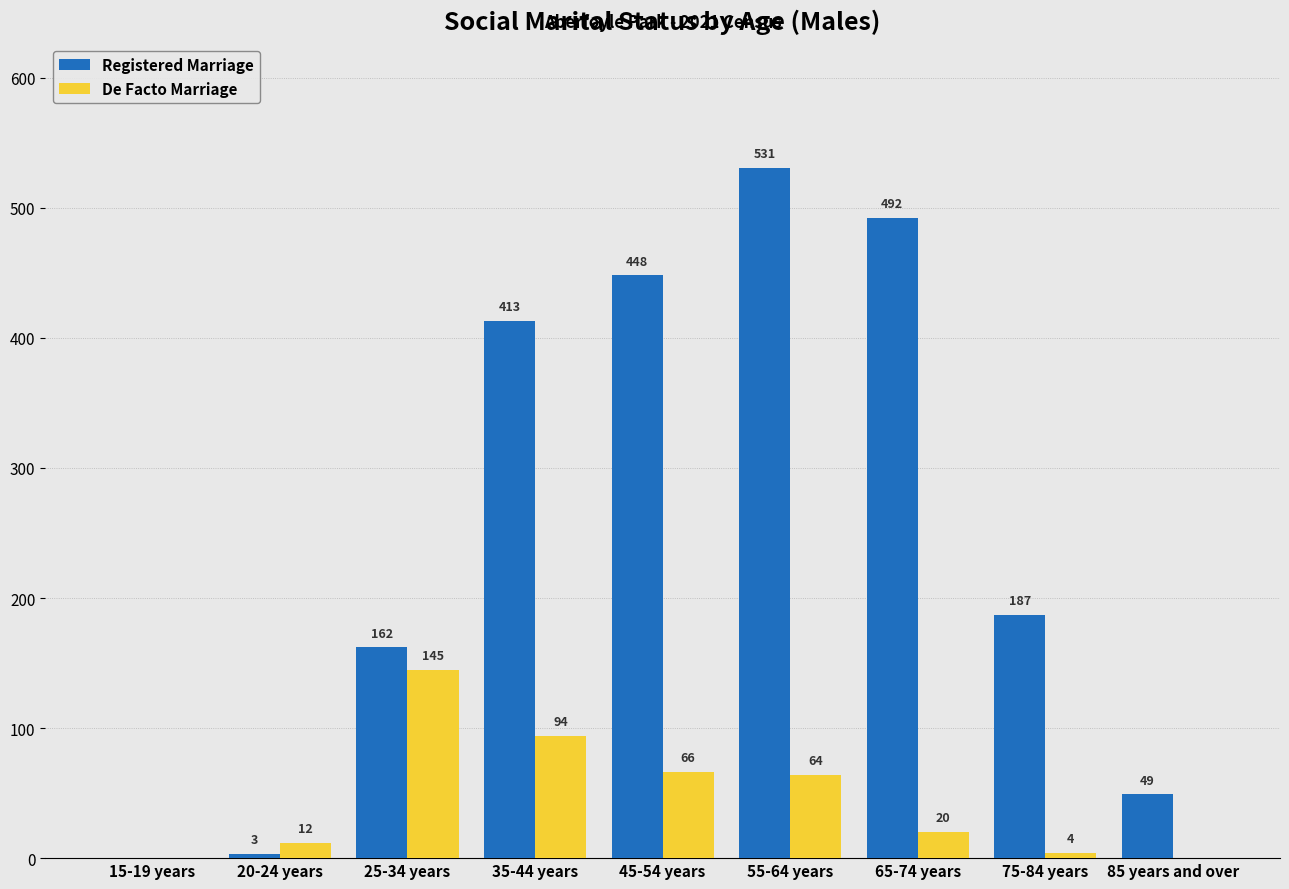

Which series changed the most between 15-19 years and 20-24 years?

De Facto Marriage